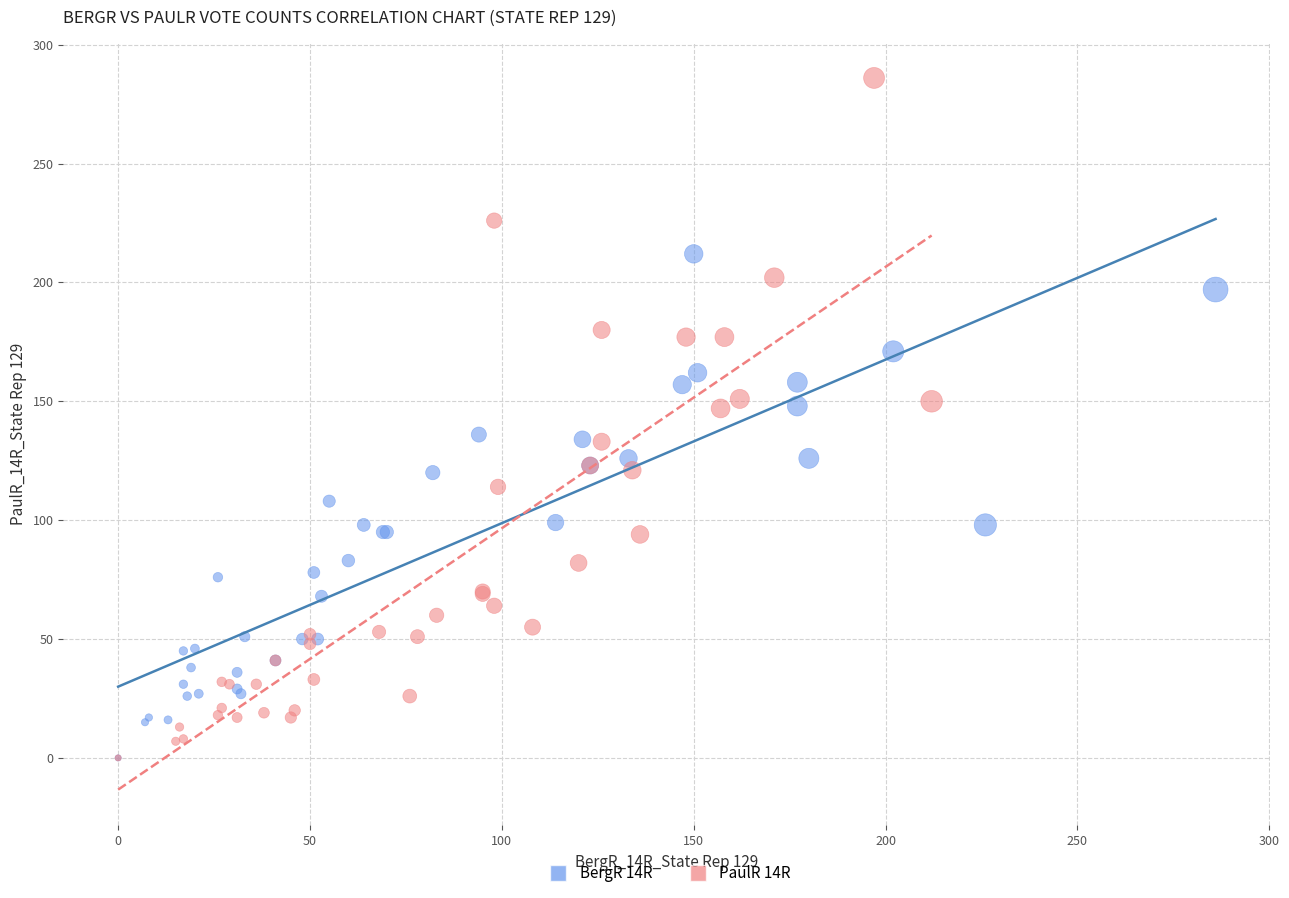

Which series reaches the maximum Y coordinate?

PaulR 14R